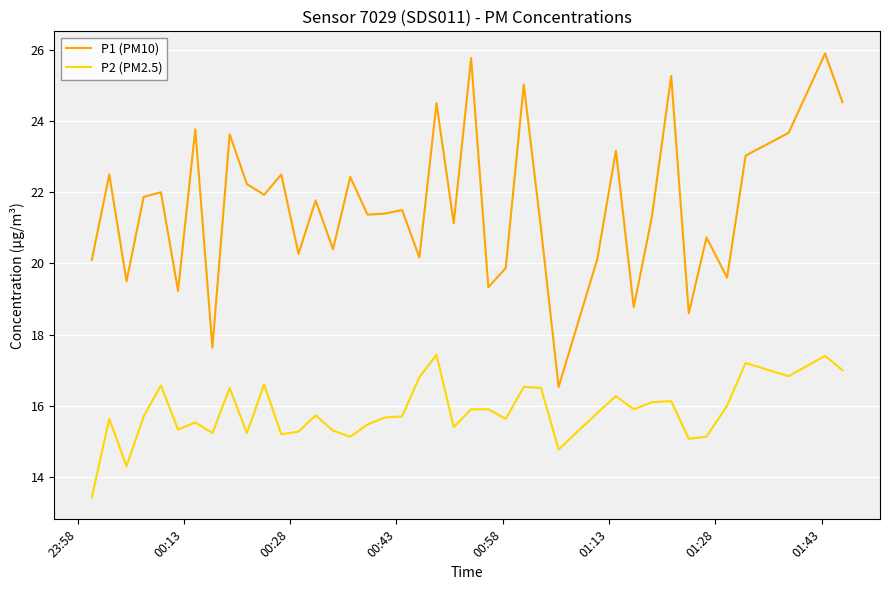

Which series has the widest spread of values?

P1 (PM10)